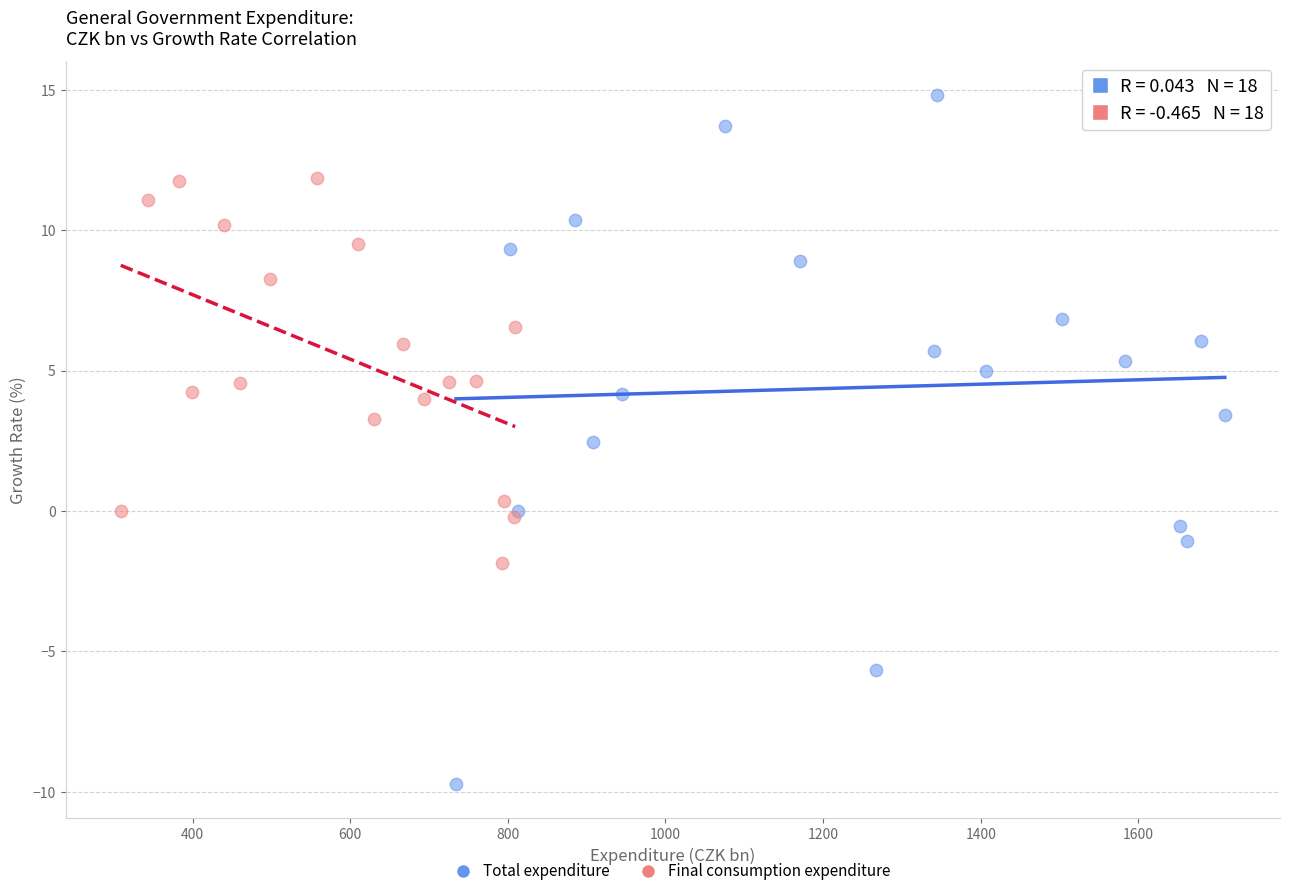

Which series has the widest spread of Y values?

Total expenditure